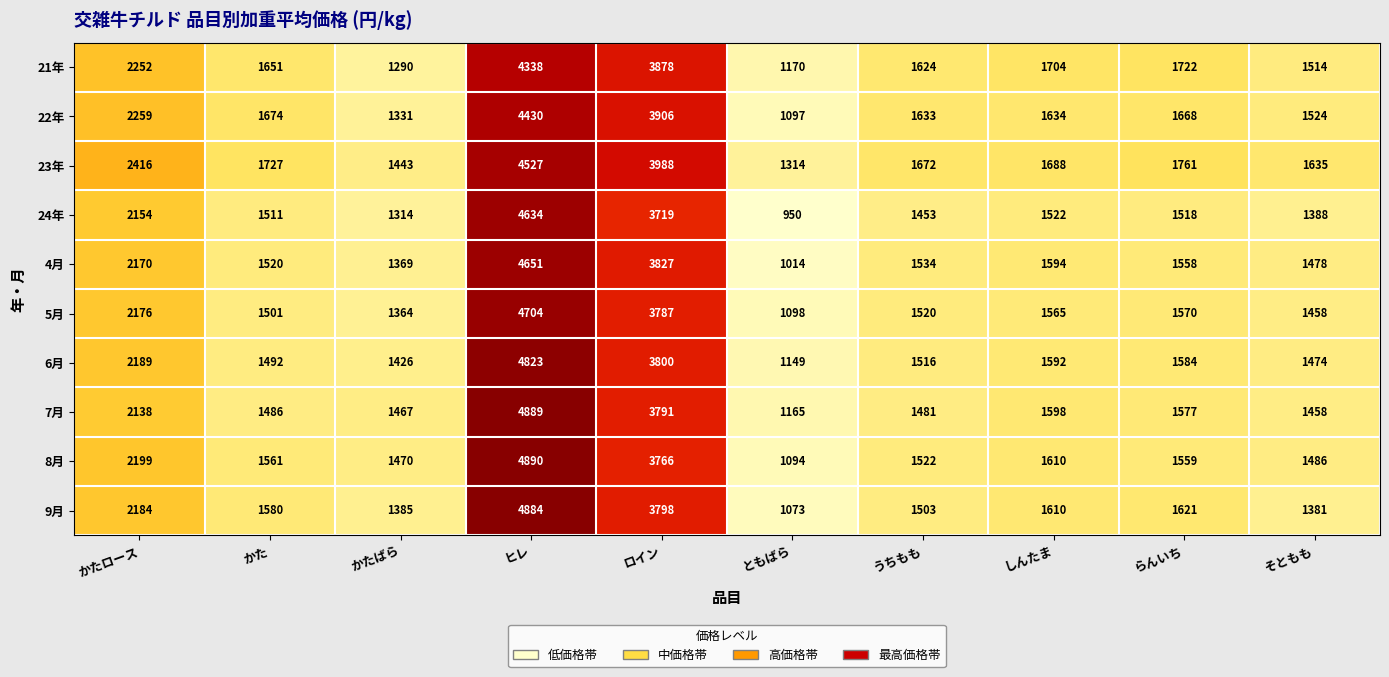

What is the sum of all 21年 values?

21143